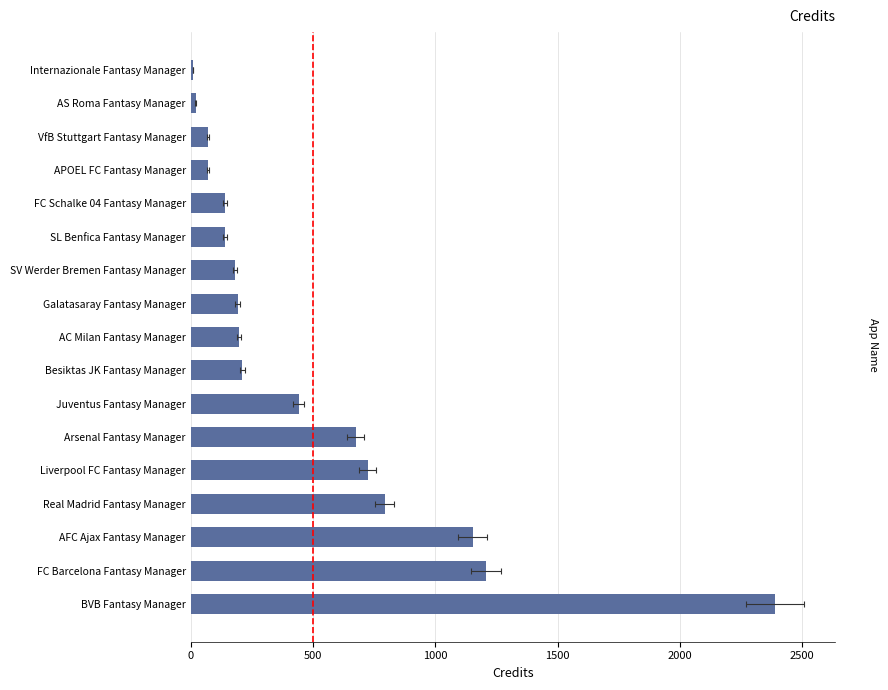

Reading left to right, list all the values displayed in this chart.

2389	1208	1152	793	723	674	441	210	197	192	182	140	140	70	70	20	10